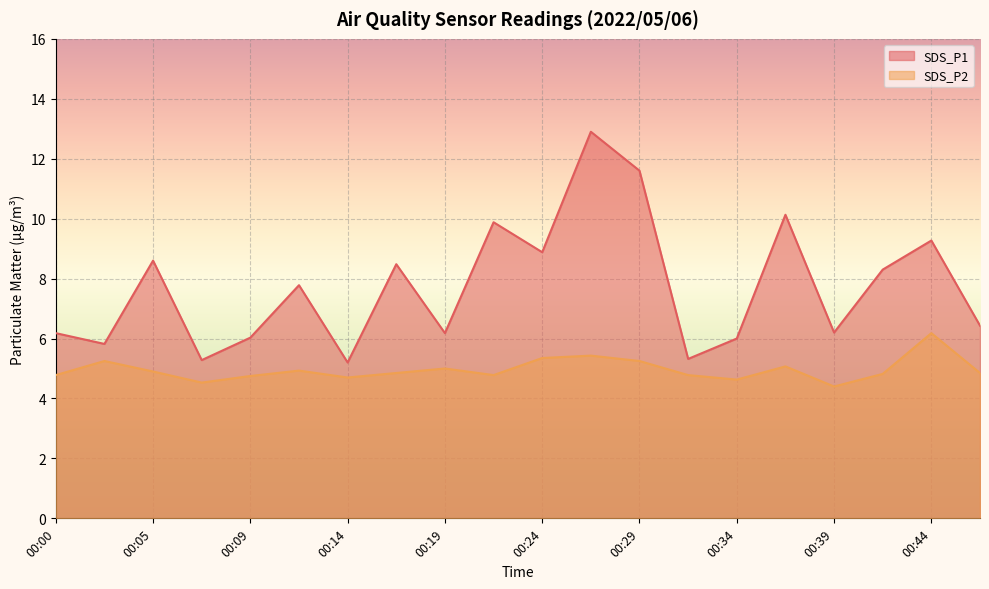

Reading left to right, list all the values displayed in this chart.

SDS_P1: 6.2	5.8	8.6	5.3	6.0	7.8	5.2	8.5	6.2	9.9	8.9	12.9	11.6	5.3	6.0	10.1	6.2	8.3	9.3	6.4
SDS_P2: 4.8	5.2	4.9	4.5	4.8	4.9	4.7	4.8	5.0	4.8	5.3	5.4	5.2	4.8	4.6	5.1	4.4	4.8	6.2	4.8